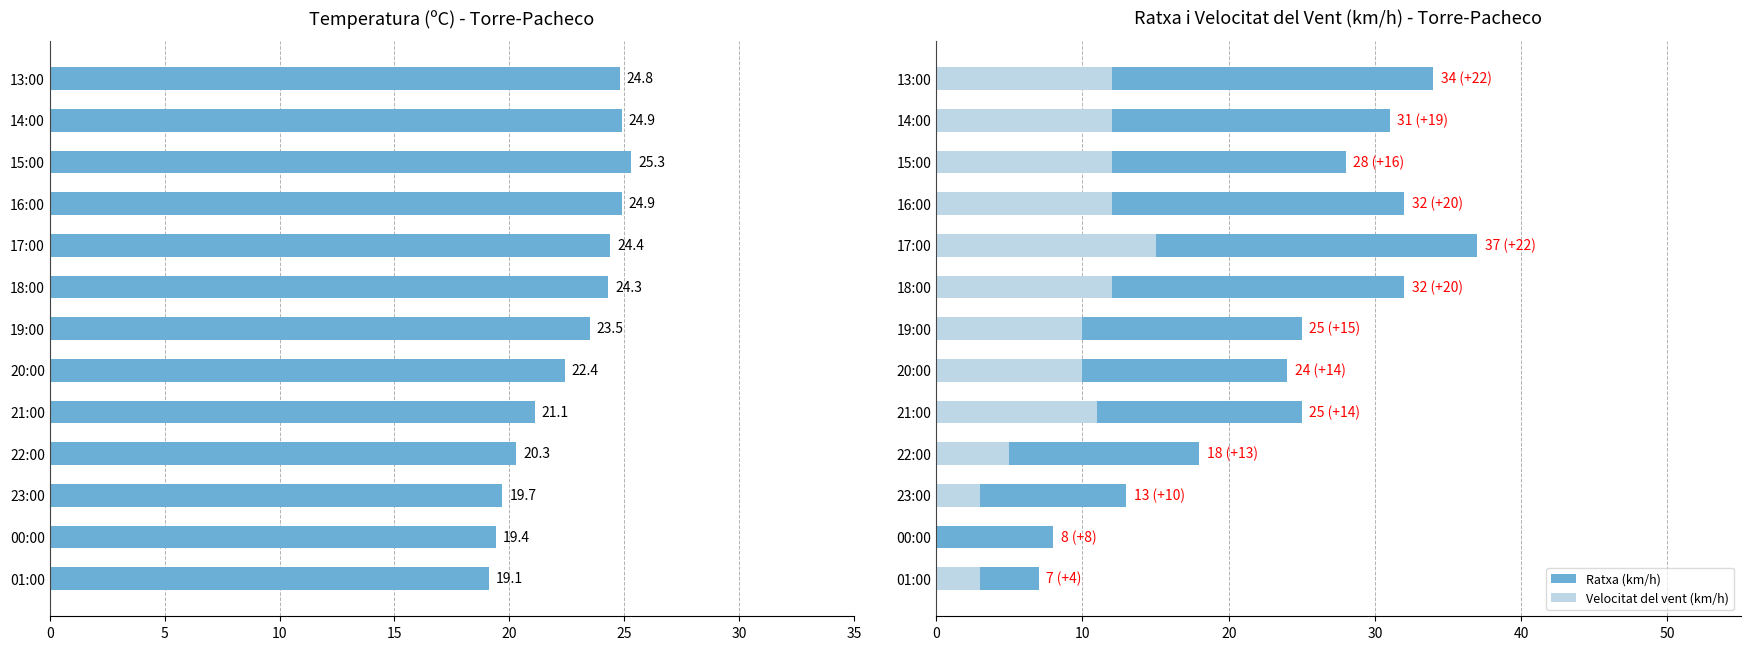

At how many categories does at least one series exceed 9?

13